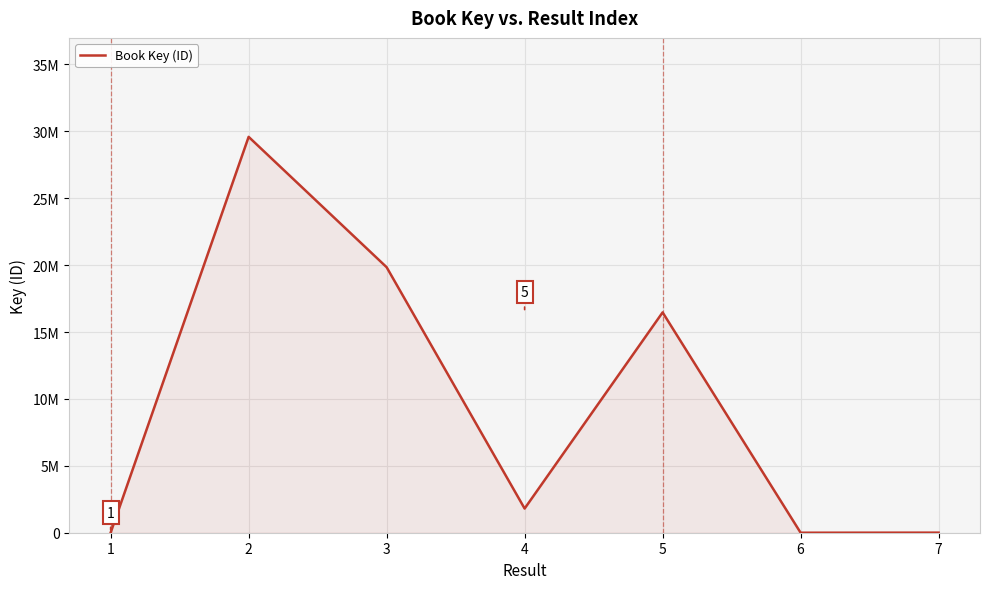

Is this an area chart (filled region under the line)?

Yes